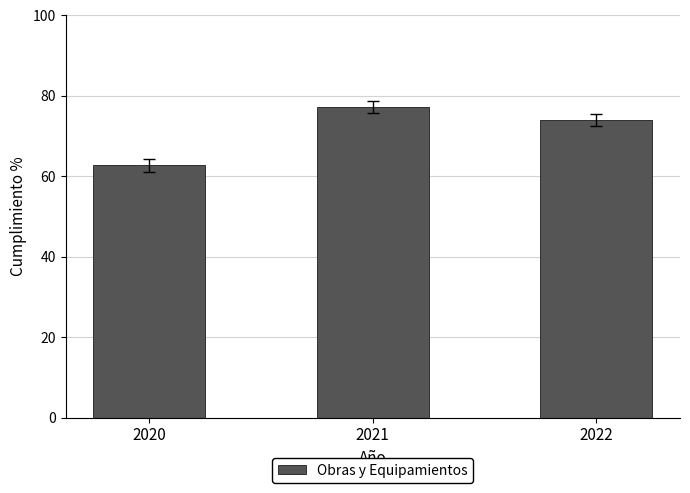

Rank the categories by value from lowest to highest.

2020, 2022, 2021